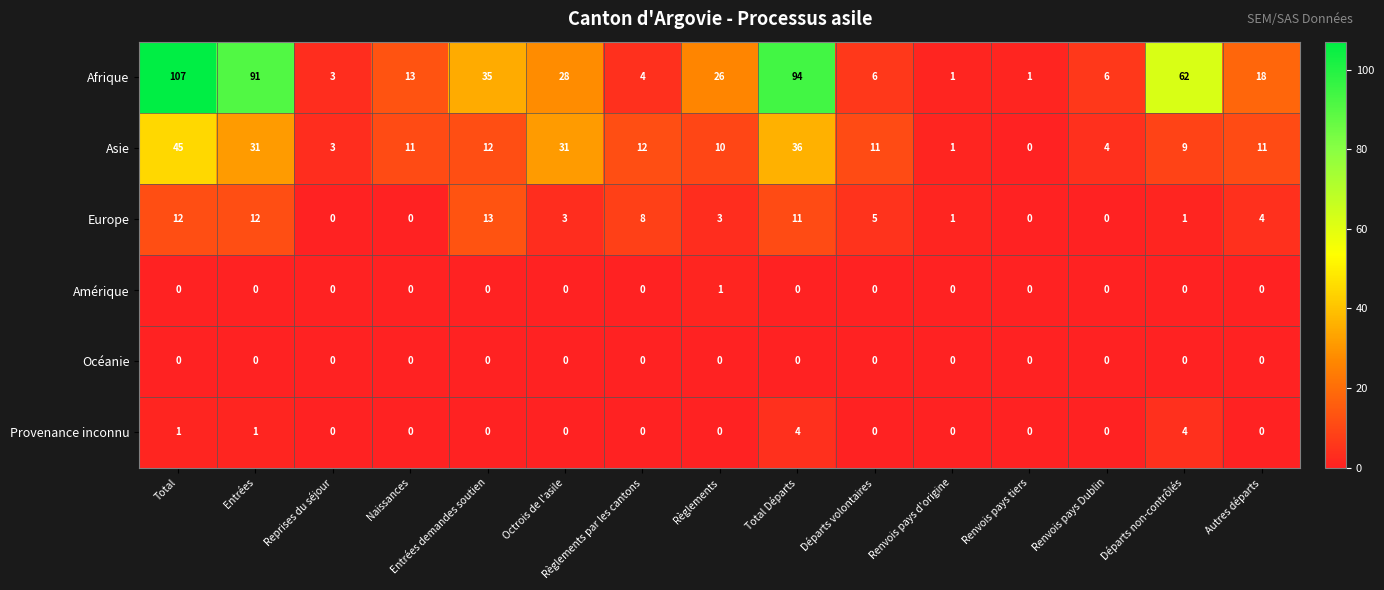

At which category is the sum across all series the highest?

Total